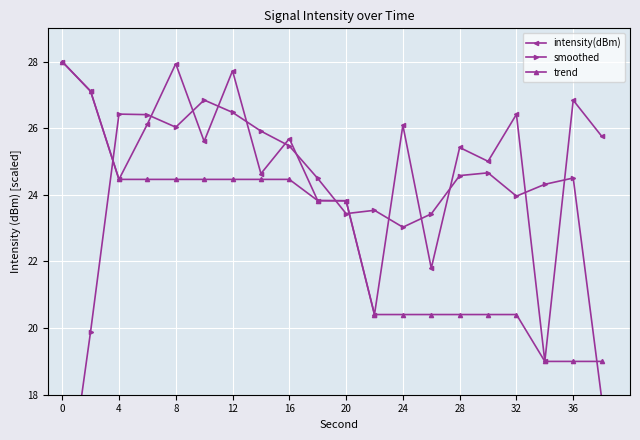

Where is the first local minimum for intensity(dBm)?

4